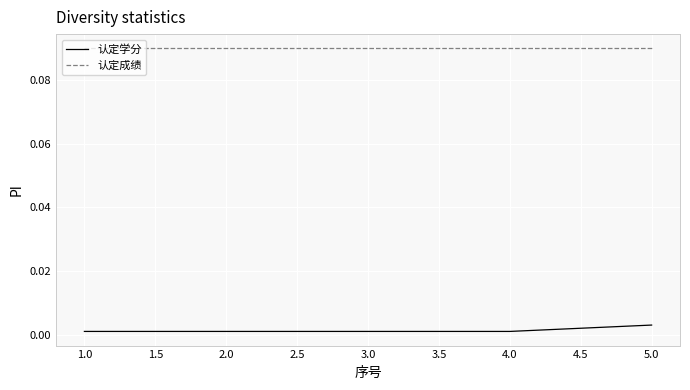

List the series in order of their peak value, highest first.

认定成绩, 认定学分